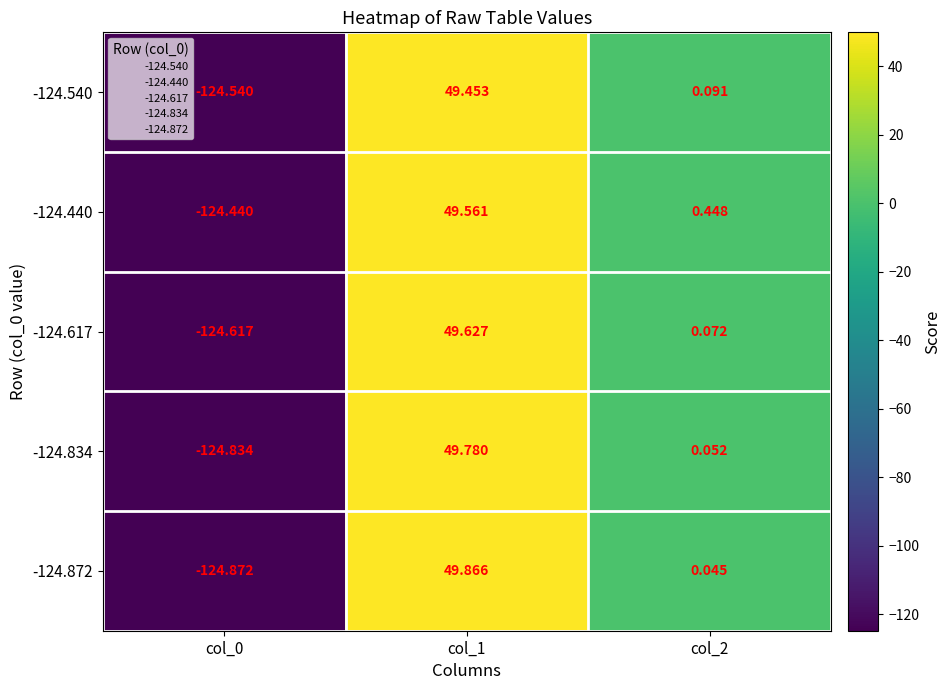

Is the value of -124.617 at col_0 greater than the value of -124.440 at col_1?

No